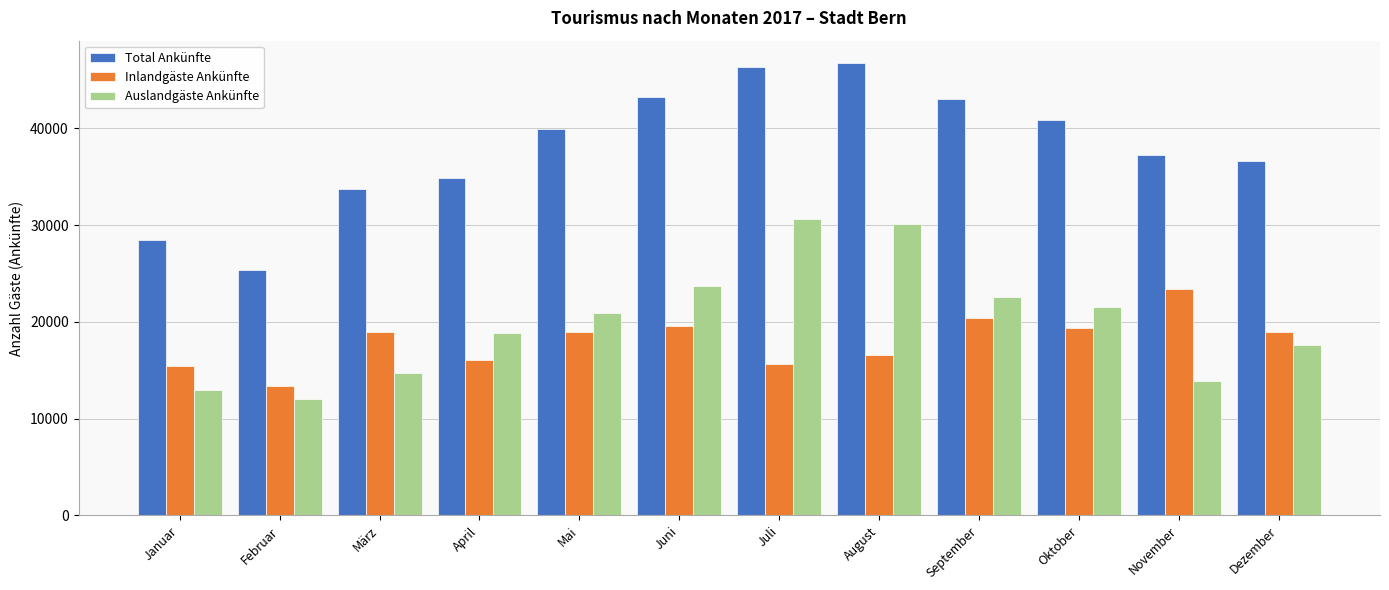

What is the difference between the maximum and minimum values in the Inlandgäste Ankünfte series?

10053